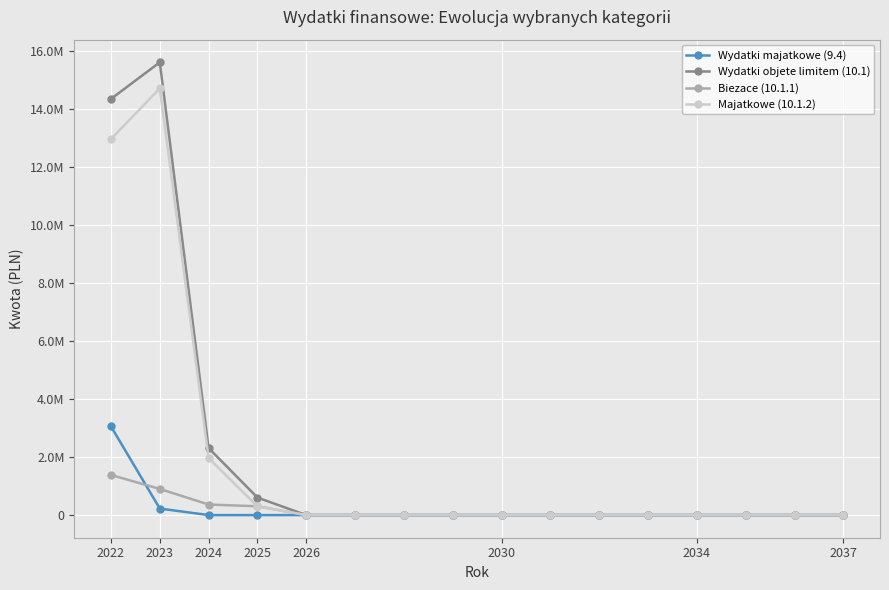

Reading left to right, what are all the values shown in this chart?

Wydatki majatkowe (9.4): 3058200.0	225000.0	0.0	0.0	0.0	0.0	0.0	0.0	0.0	0.0	0.0	0.0	0.0	0.0	0.0	0.0
Wydatki objetе limitem (10.1): 14351402.5	15614641.0	2310000.0	604000.0	0.0	0.0	0.0	0.0	0.0	0.0	0.0	0.0	0.0	0.0	0.0	0.0
Biezace (10.1.1): 1383512.5	902315.0	364000.0	304000.0	0.0	0.0	0.0	0.0	0.0	0.0	0.0	0.0	0.0	0.0	0.0	0.0
Majatkowe (10.1.2): 12967890.0	14712326.0	1964000.0	300000.0	0.0	0.0	0.0	0.0	0.0	0.0	0.0	0.0	0.0	0.0	0.0	0.0